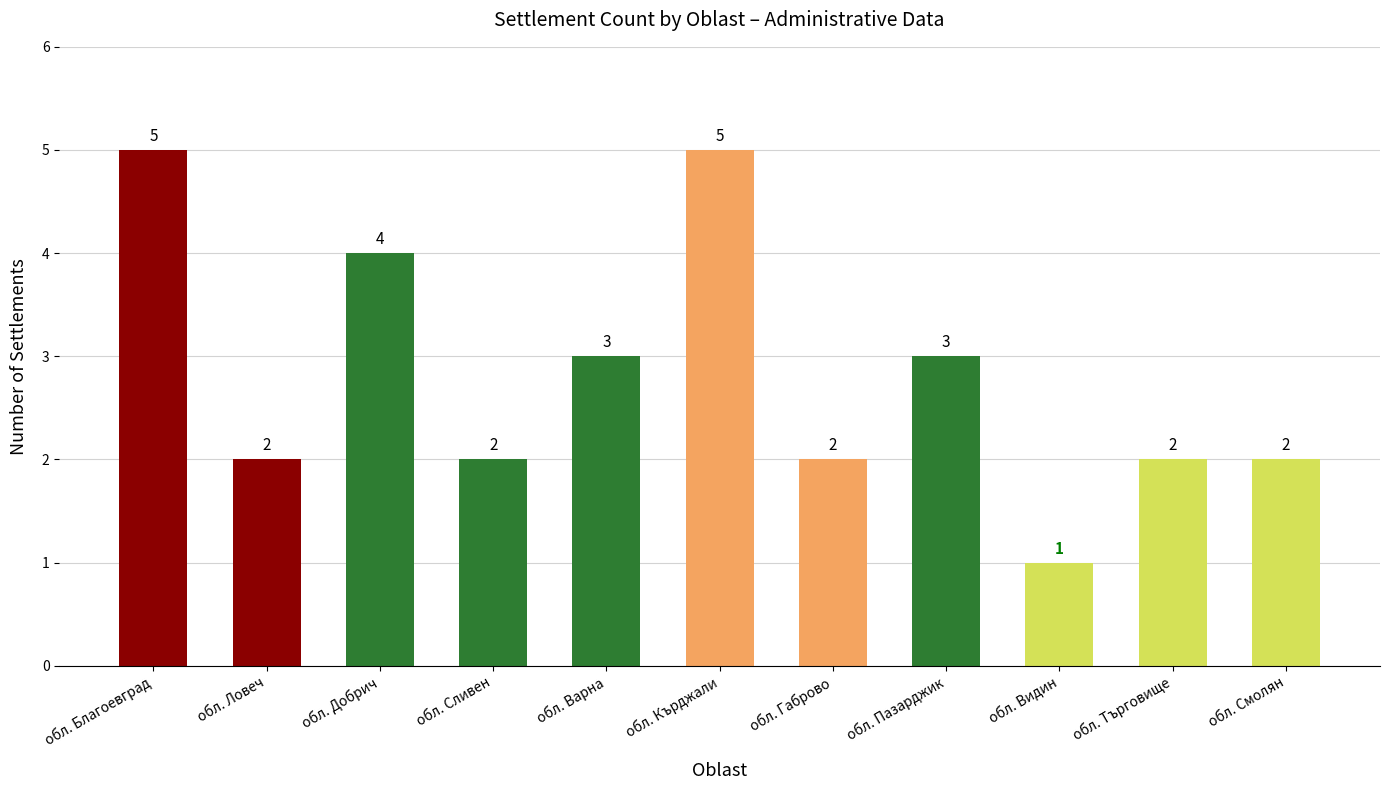

What is the label of the 9th bar from the right?

обл. Добрич